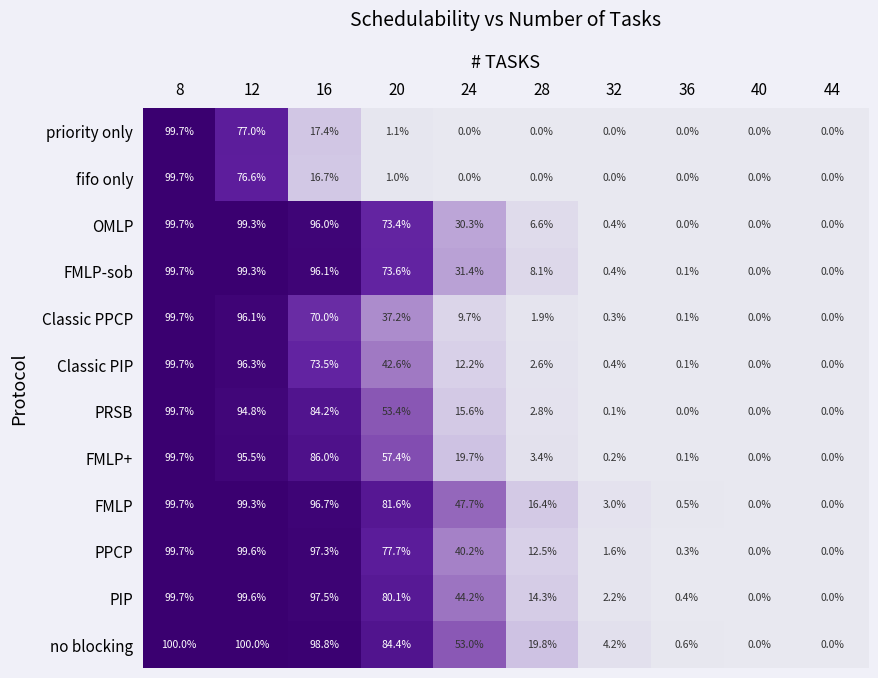

Count the number of data series in this chart.

12